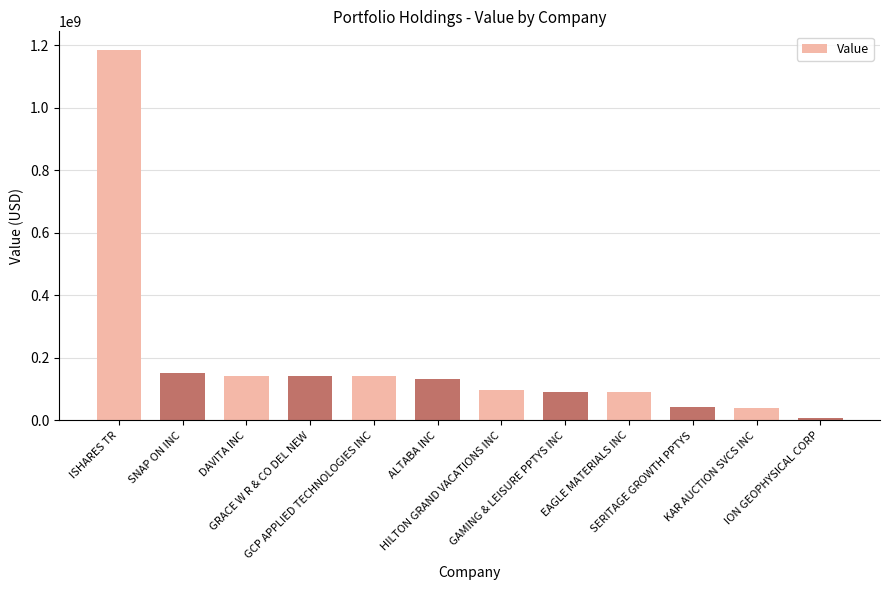

Are the bars grouped side by side (vs. stacked)?

No